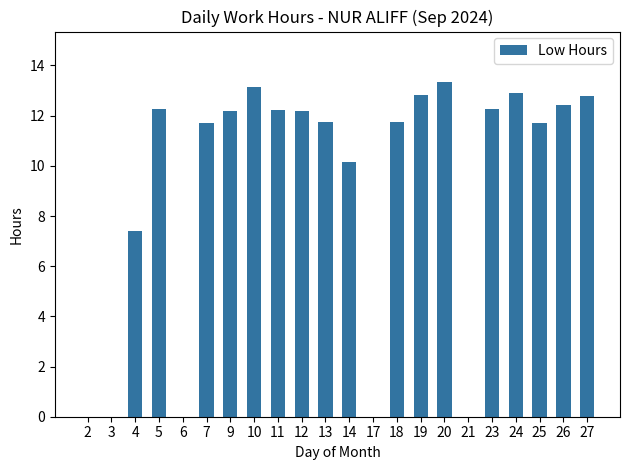

What value does the data have at 10?

13.1